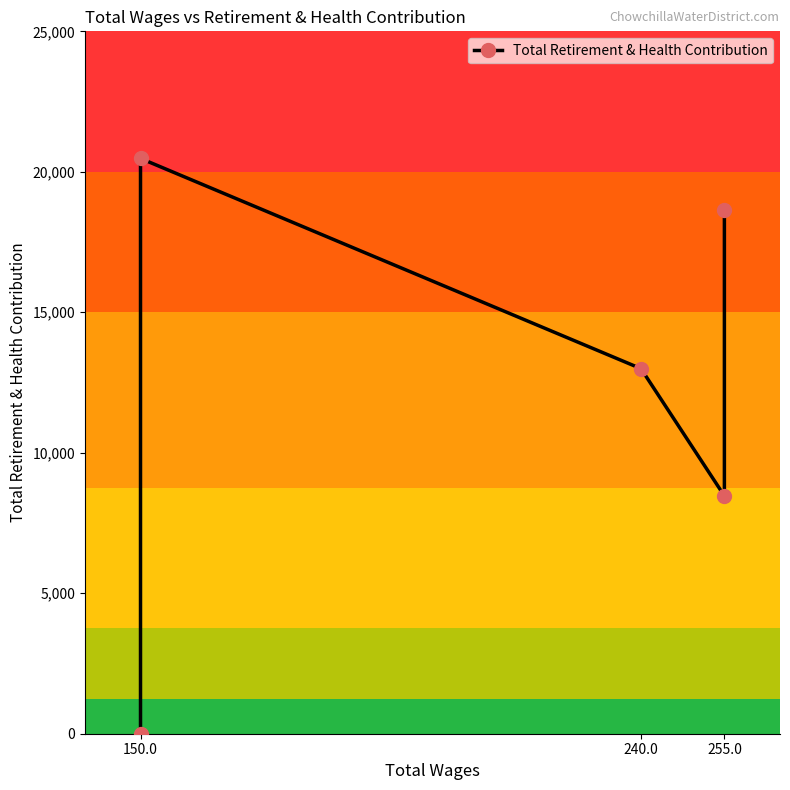

What is the approximate value at 255.0, to the nearest 10?

18630